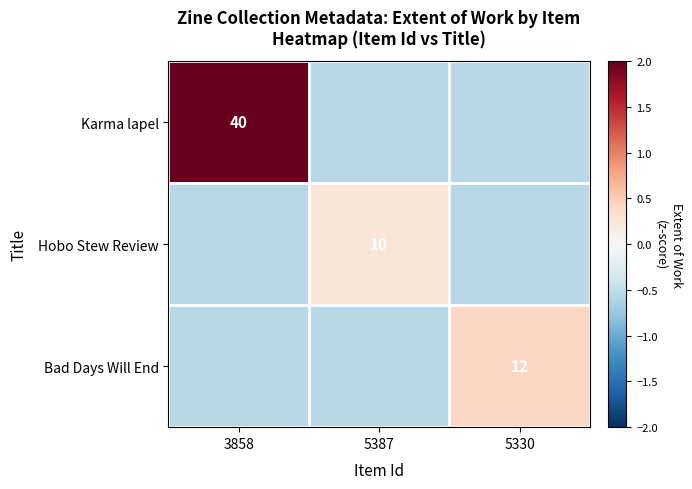

How many values in Karma lapel are below zero?

2